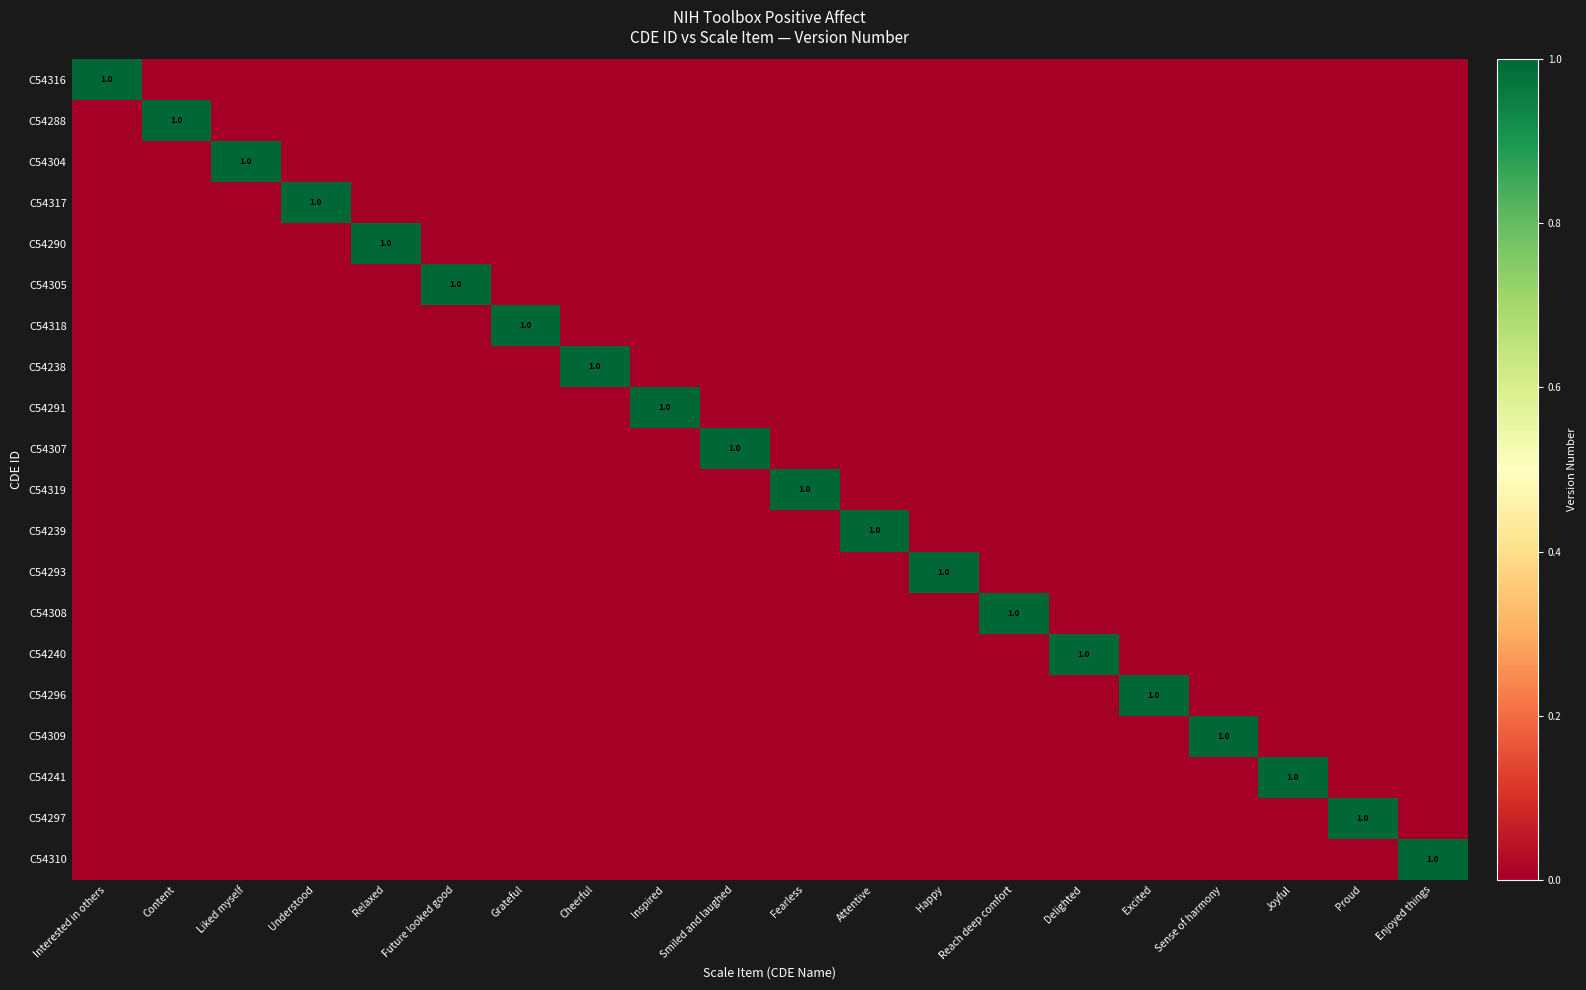

What is the spread (max minus min) of values at Excited?

1